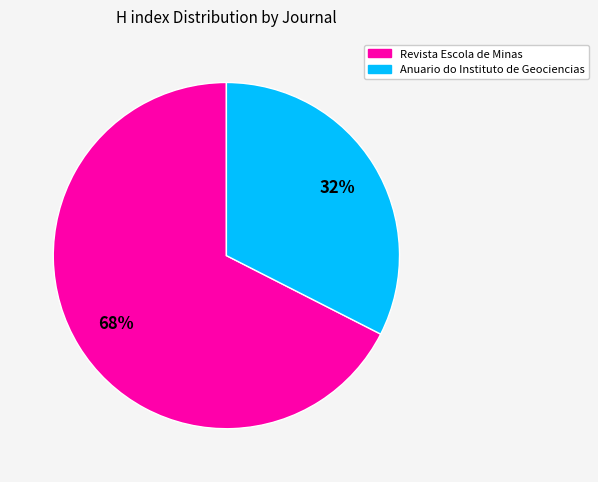

Does Anuario do Instituto de Geociencias represent more than half of the total?

No